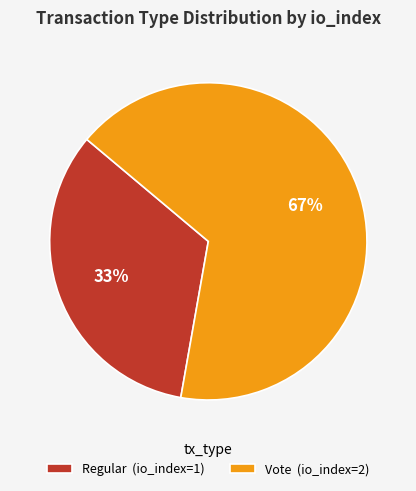

To the nearest percent, what portion does Vote represent?

67%